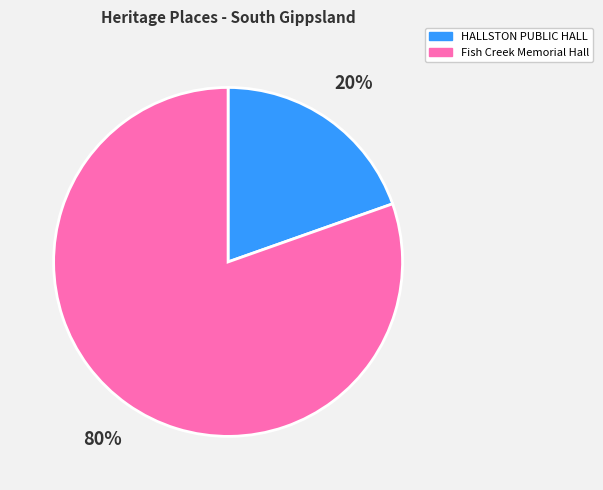

Is there any slice that represents more than half of the pie?

Yes